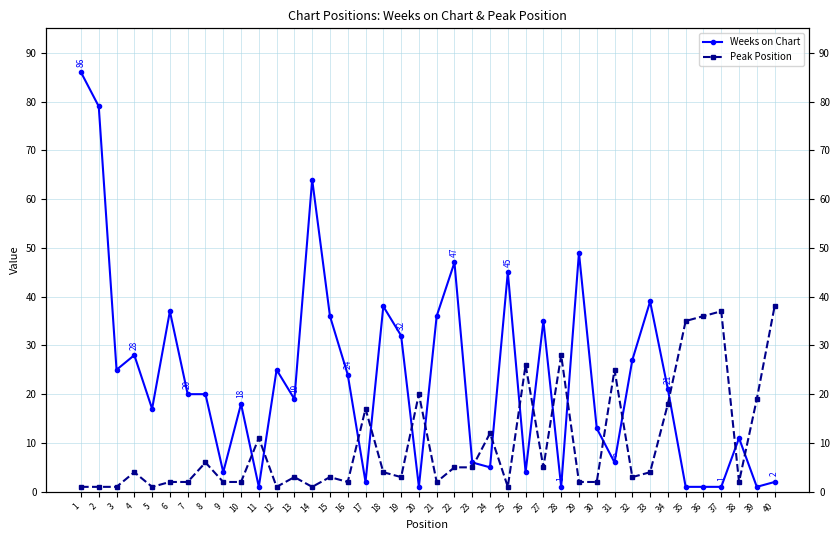

Which series has the largest total across all categories?

Weeks on Chart